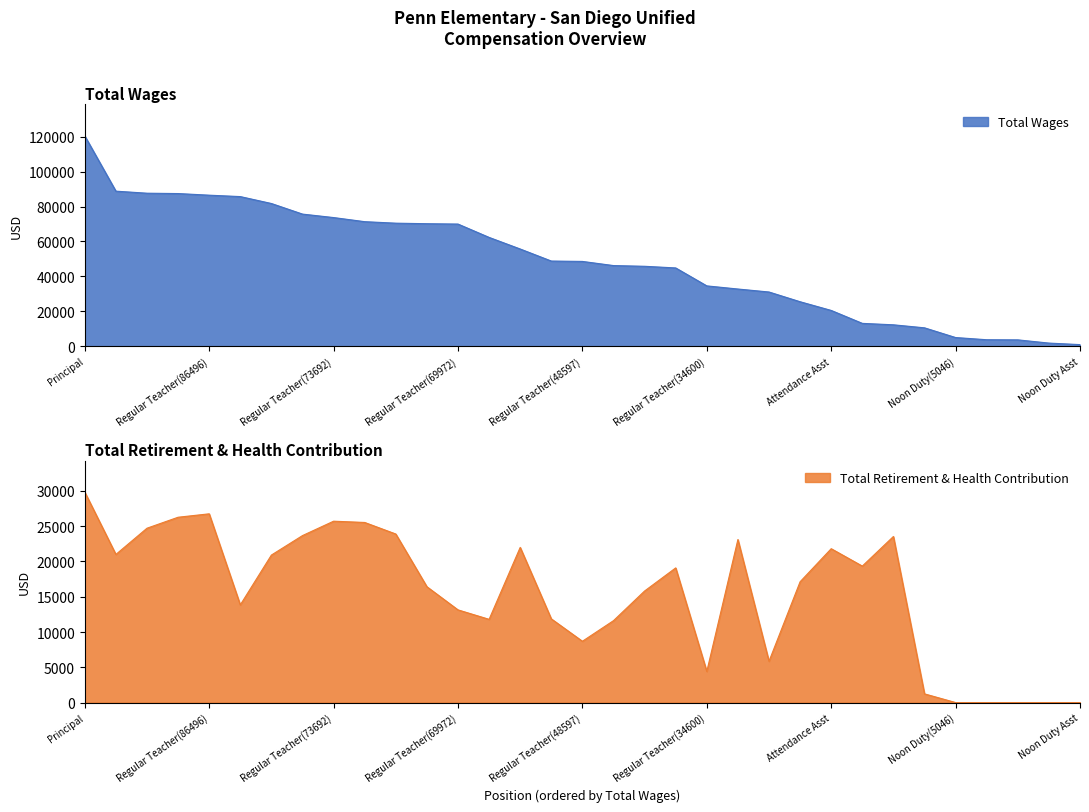

The total_wages series shows 62341 at 13. True or false?

True